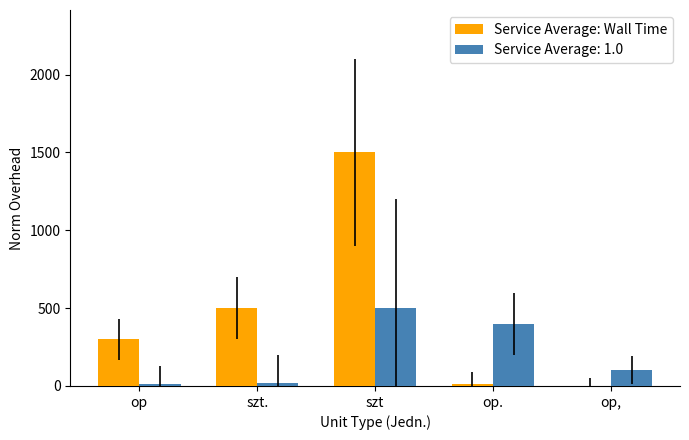

Which series has the largest total across all categories?

Service Average: Wall Time